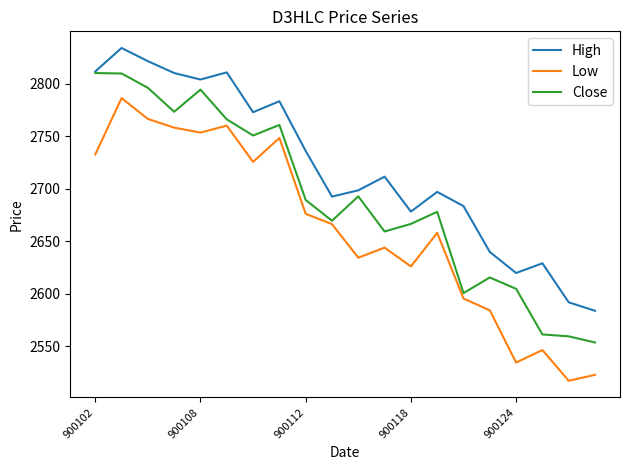

Rank the series by their average value, from lowest to highest.

Low, Close, High